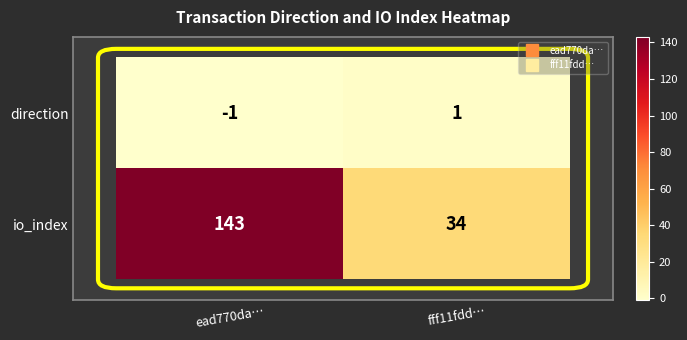

The io_index series shows 55 at fff11fdd…. True or false?

False